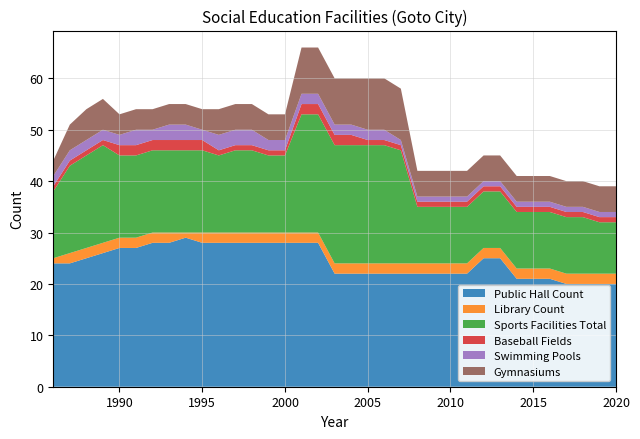

Reading left to right, extract all data points from this chart.

Public Hall Count: 24	24	25	26	27	27	28	28	29	28	28	28	28	28	28	28	28	22	22	22	22	22	22	22	22	22	25	25	21	21	21	20	20	20	20
Library Count: 1	2	2	2	2	2	2	2	1	2	2	2	2	2	2	2	2	2	2	2	2	2	2	2	2	2	2	2	2	2	2	2	2	2	2
Sports Facilities Total: 13	17	18	19	16	16	16	16	16	16	15	16	16	15	15	23	23	23	23	23	23	22	11	11	11	11	11	11	11	11	11	11	11	10	10
Baseball Fields: 1	1	1	1	2	2	2	2	2	2	1	1	1	1	1	2	2	2	2	1	1	1	1	1	1	1	1	1	1	1	1	1	1	1	1
Swimming Pools: 2	2	2	2	2	3	2	3	3	2	3	3	3	2	2	2	2	2	2	2	2	1	1	1	1	1	1	1	1	1	1	1	1	1	1
Gymnasiums: 3	5	6	6	4	4	4	4	4	4	5	5	5	5	5	9	9	9	9	10	10	10	5	5	5	5	5	5	5	5	5	5	5	5	5